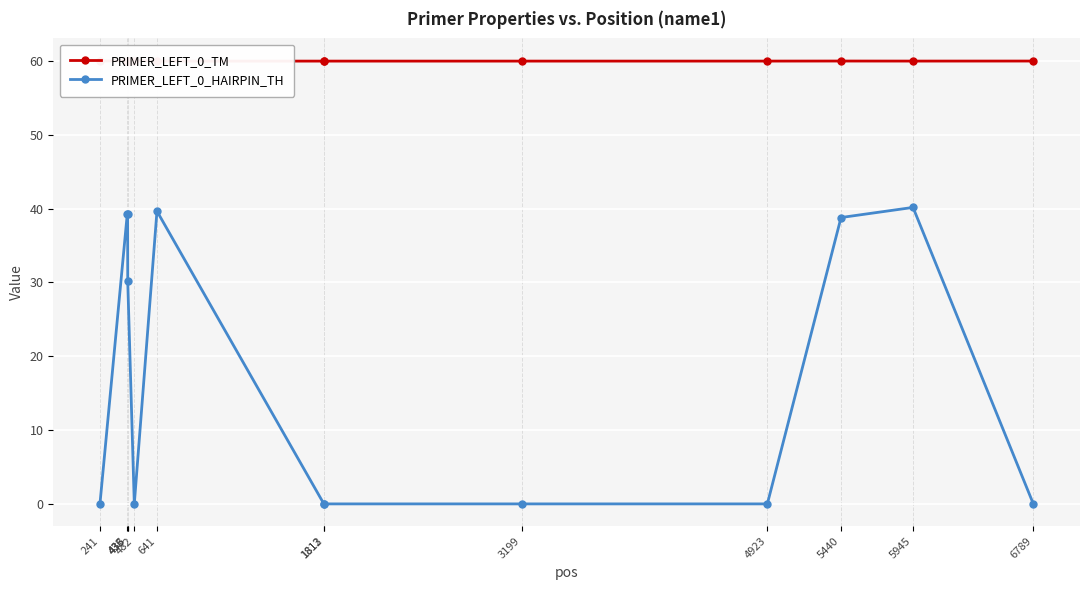

In PRIMER_LEFT_0_HAIRPIN_TH, how many points are lower than both neighbors (excluding endpoints)?

1